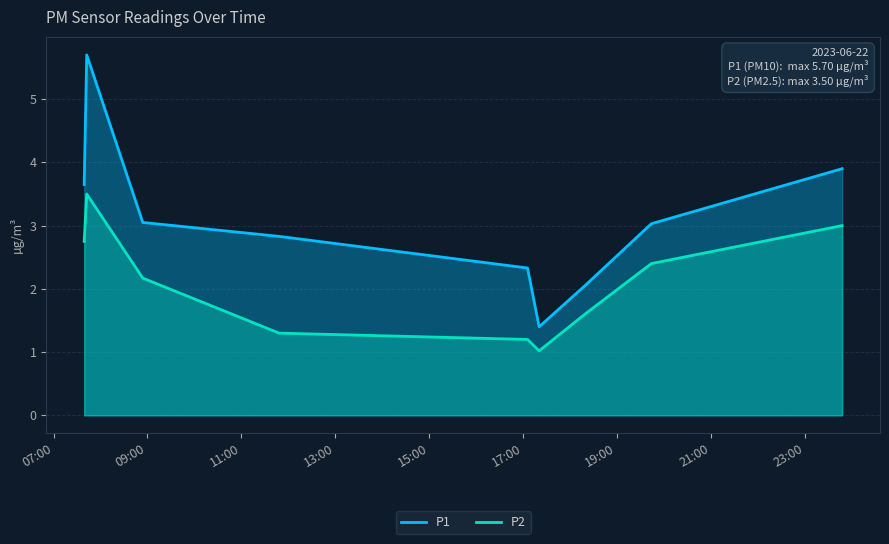

At how many categories does at least one series exceed 5?

1